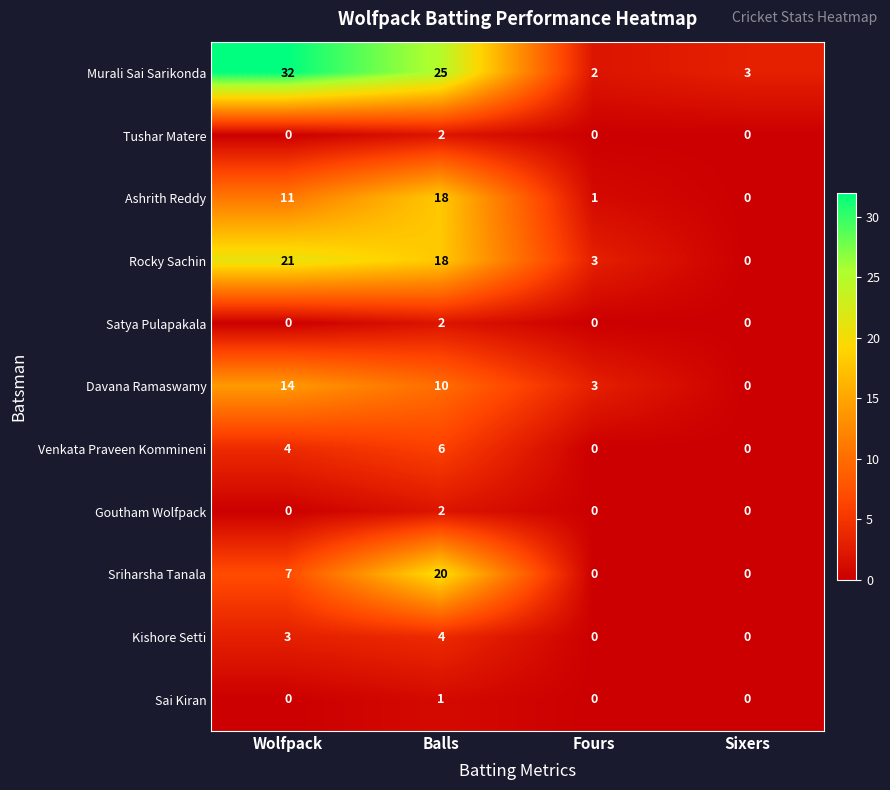

Is it true that Murali Sai Sarikonda equals 3 at Sixers?

True